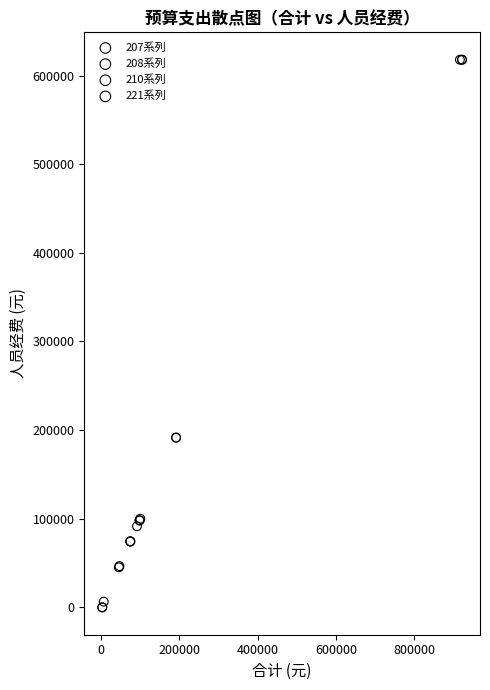

Which series contains the highest Y value?

207系列